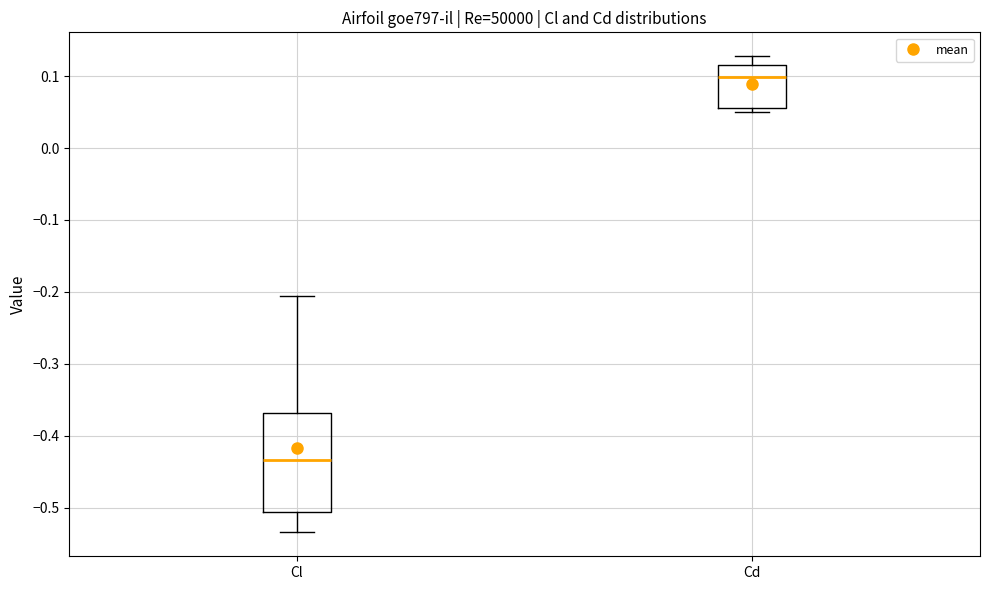

Where is the upper edge of the box for Cd on the y-axis? The values are not printed on the chart, so give them approximately, as read against the axis.

0.12